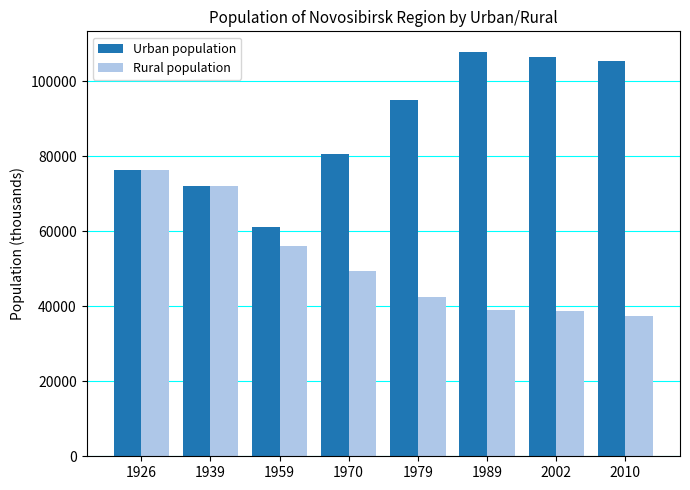

What is the sum of the Rural population values at 1926 and 2010?

113823